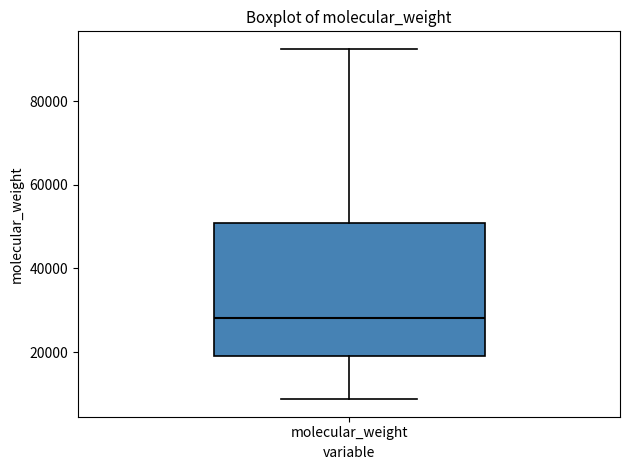

Where does the upper whisker of the box for molecular_weight end on the y-axis? The values are not printed on the chart, so give them approximately, as read against the axis.

92000